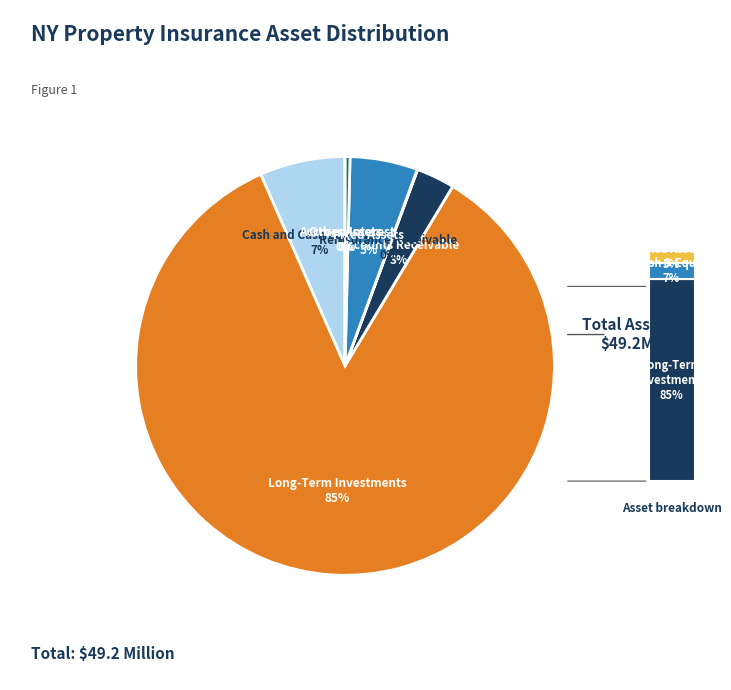

To the nearest percent, what is the difference between the largest and smallest slice percentages?

85%